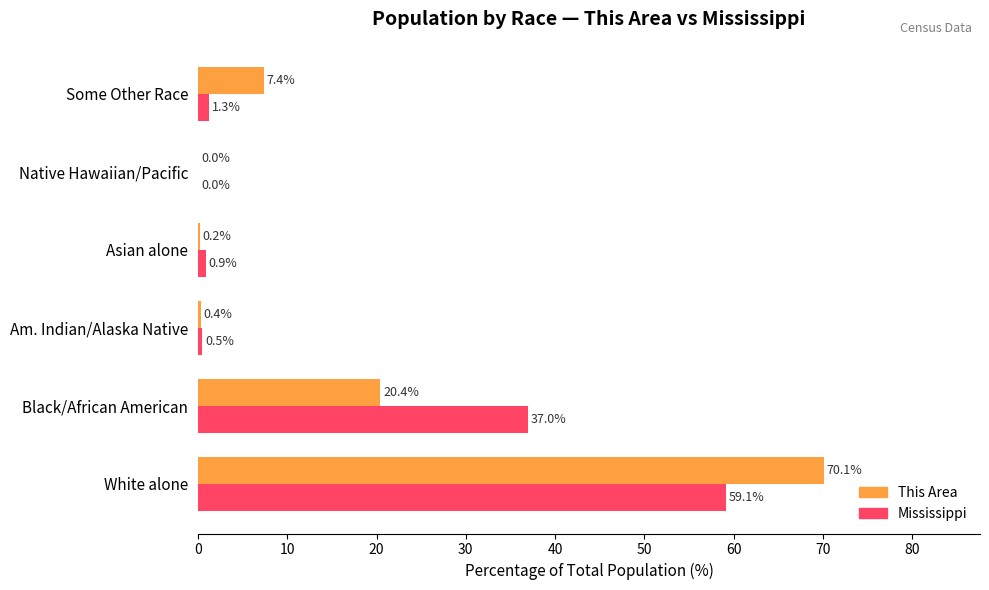

The Mississippi series shows 37.0 at Black/African American. True or false?

True